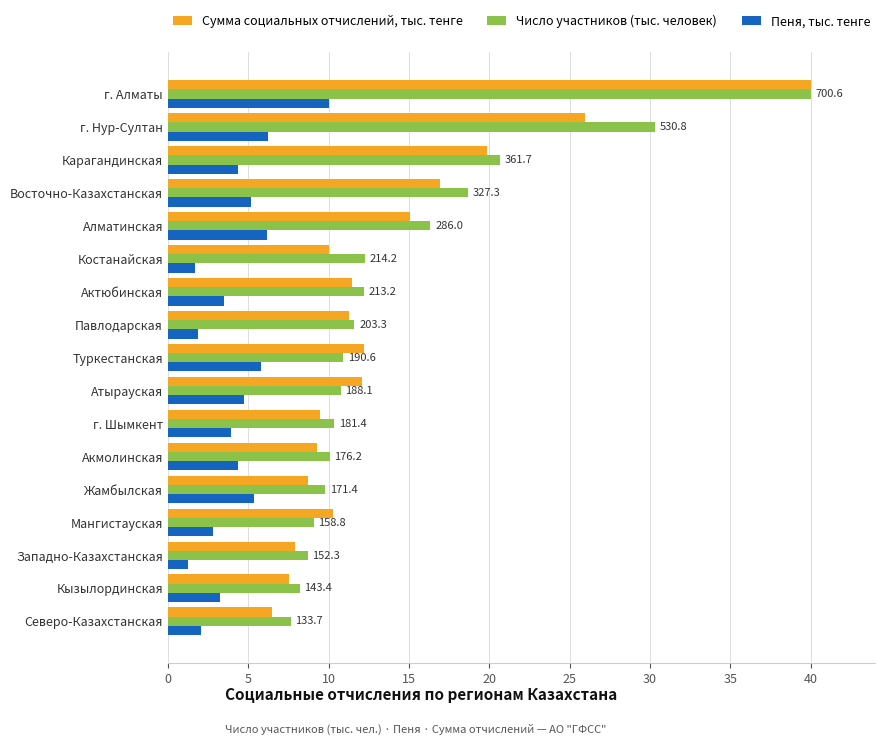

How many series are shown in this chart?

3